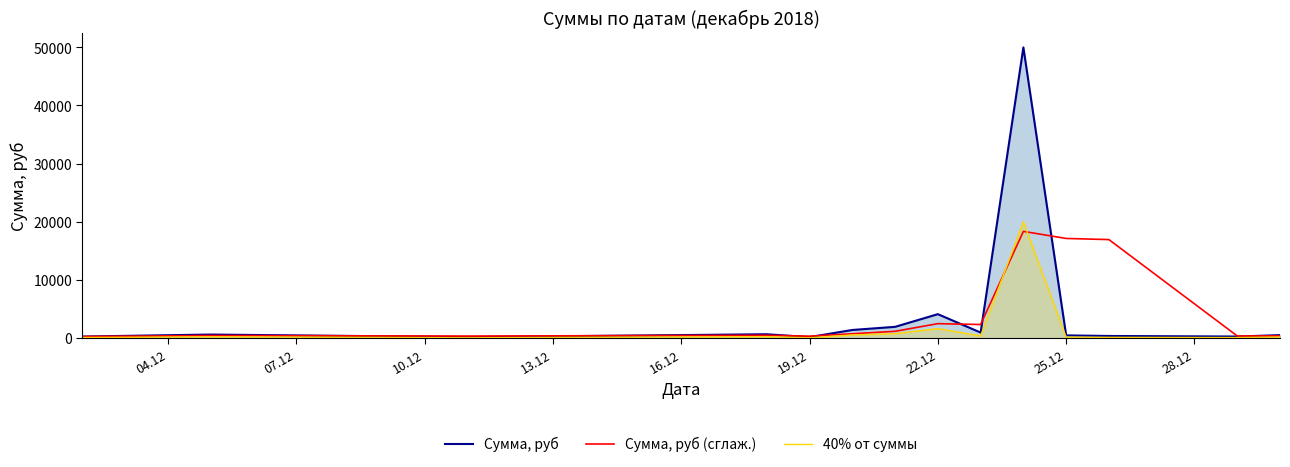

What is the difference between the maximum and minimum values in the Сумма, руб (сглаж.) series?

18072.0